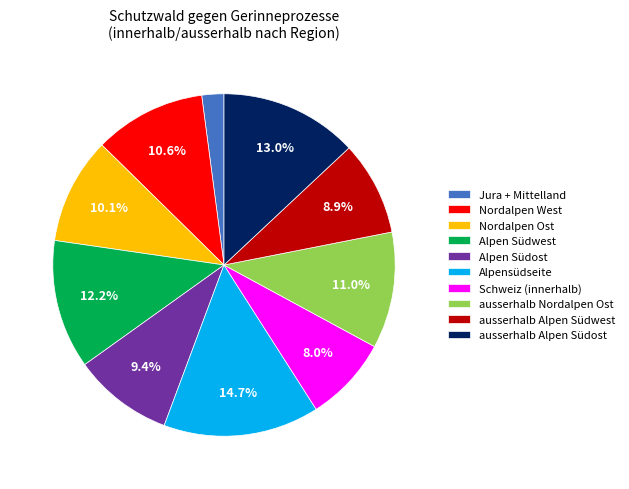

Does Schweiz represent more than half of the total?

No